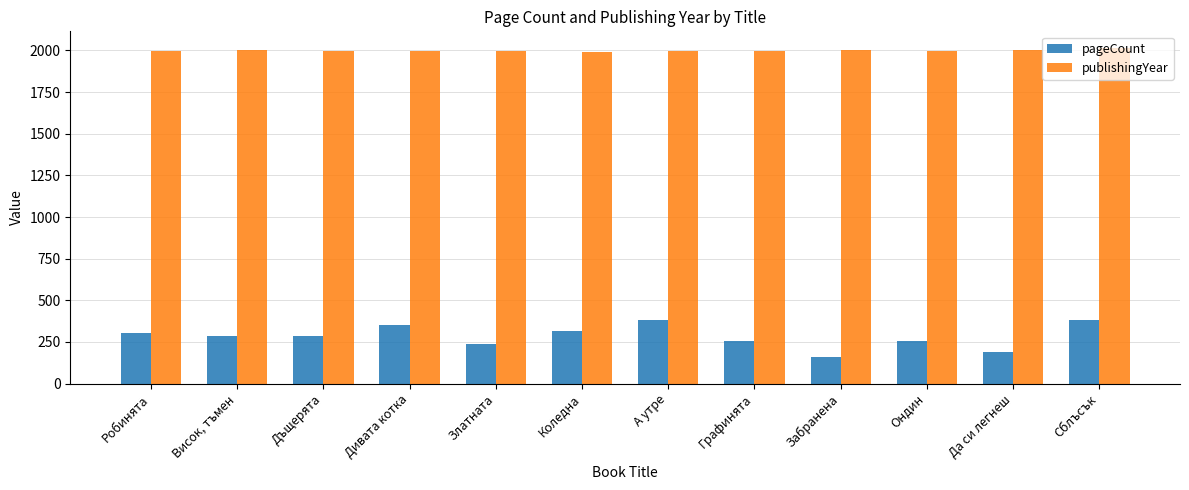

What is the label of the 5th bar from the left?

Златната